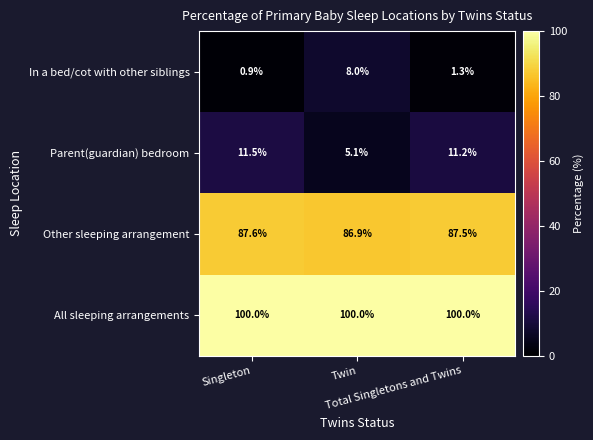

At which category does the chart reach its minimum across all series?

Singleton